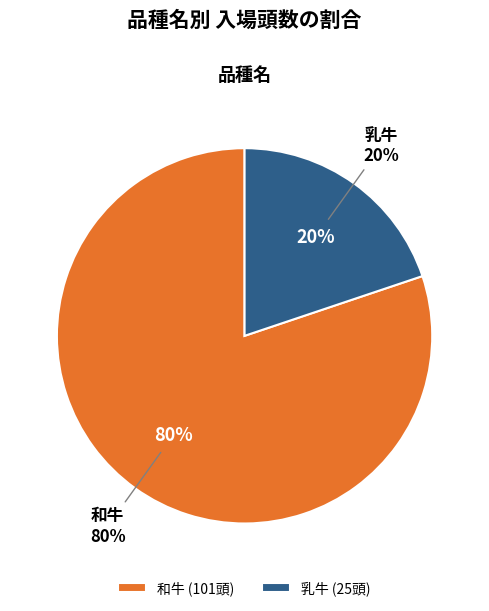

What percentage is the 乳牛 slice, to the nearest percent?

20%